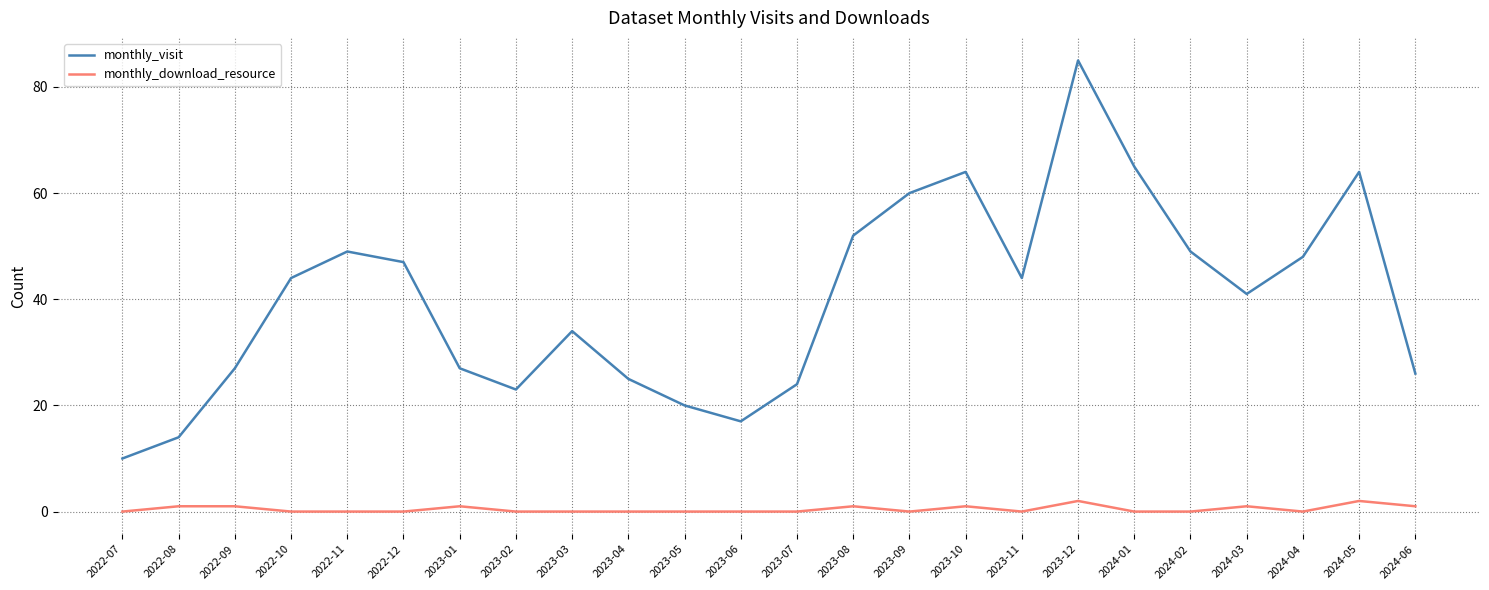

What are all the series names shown in the legend?

monthly_visit, monthly_download_resource